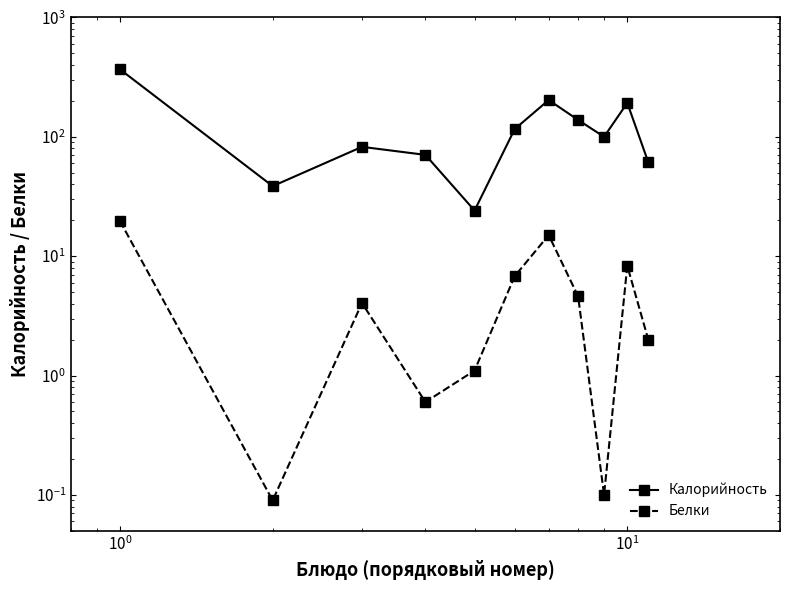

Which series has the largest range (max minus min)?

Калорийность